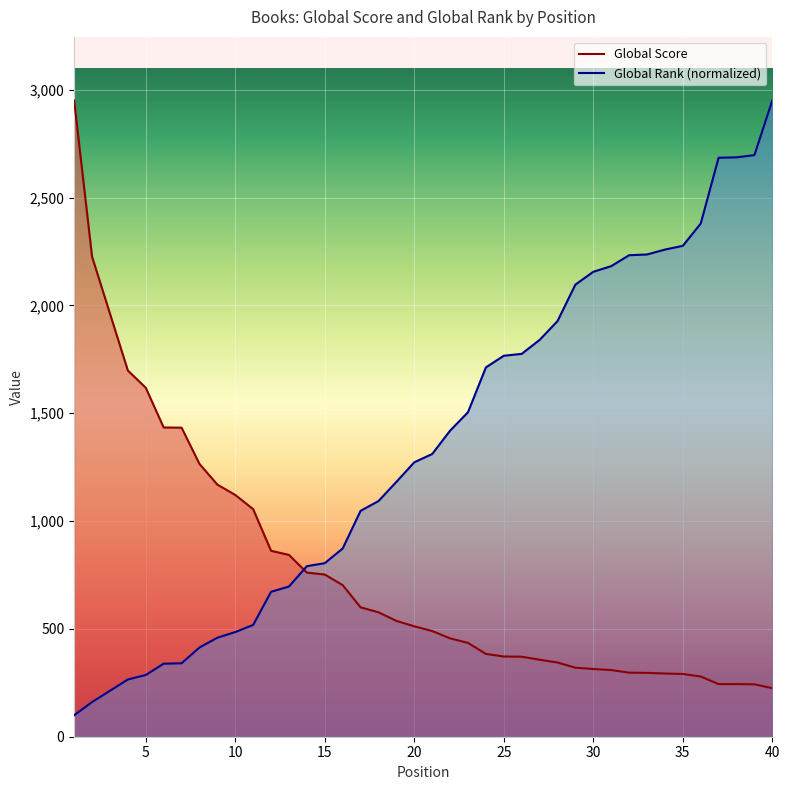

How many intersections are there between Global Score and Global Rank?

1